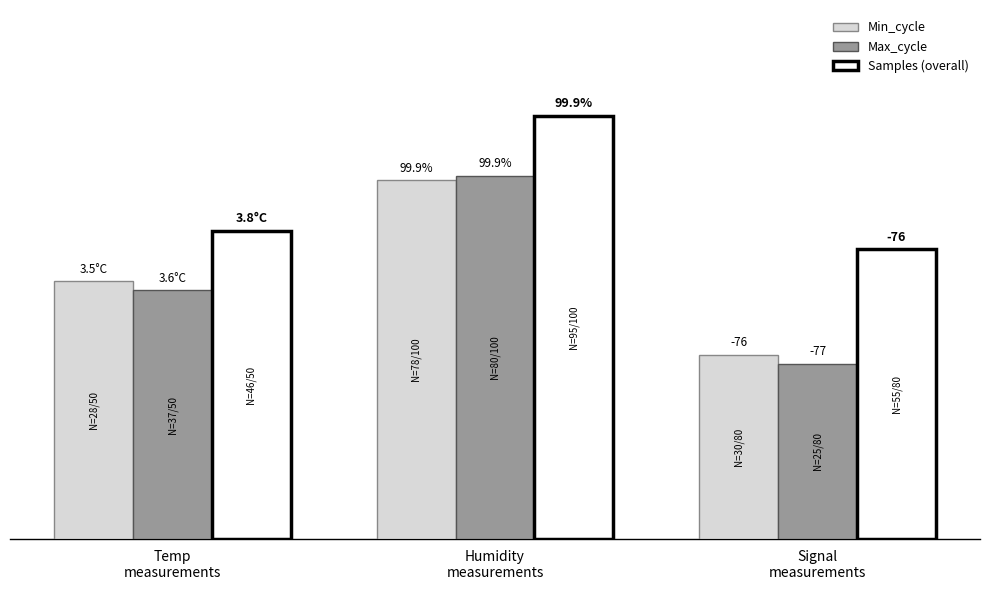

Does the chart contain stacked bars?

No